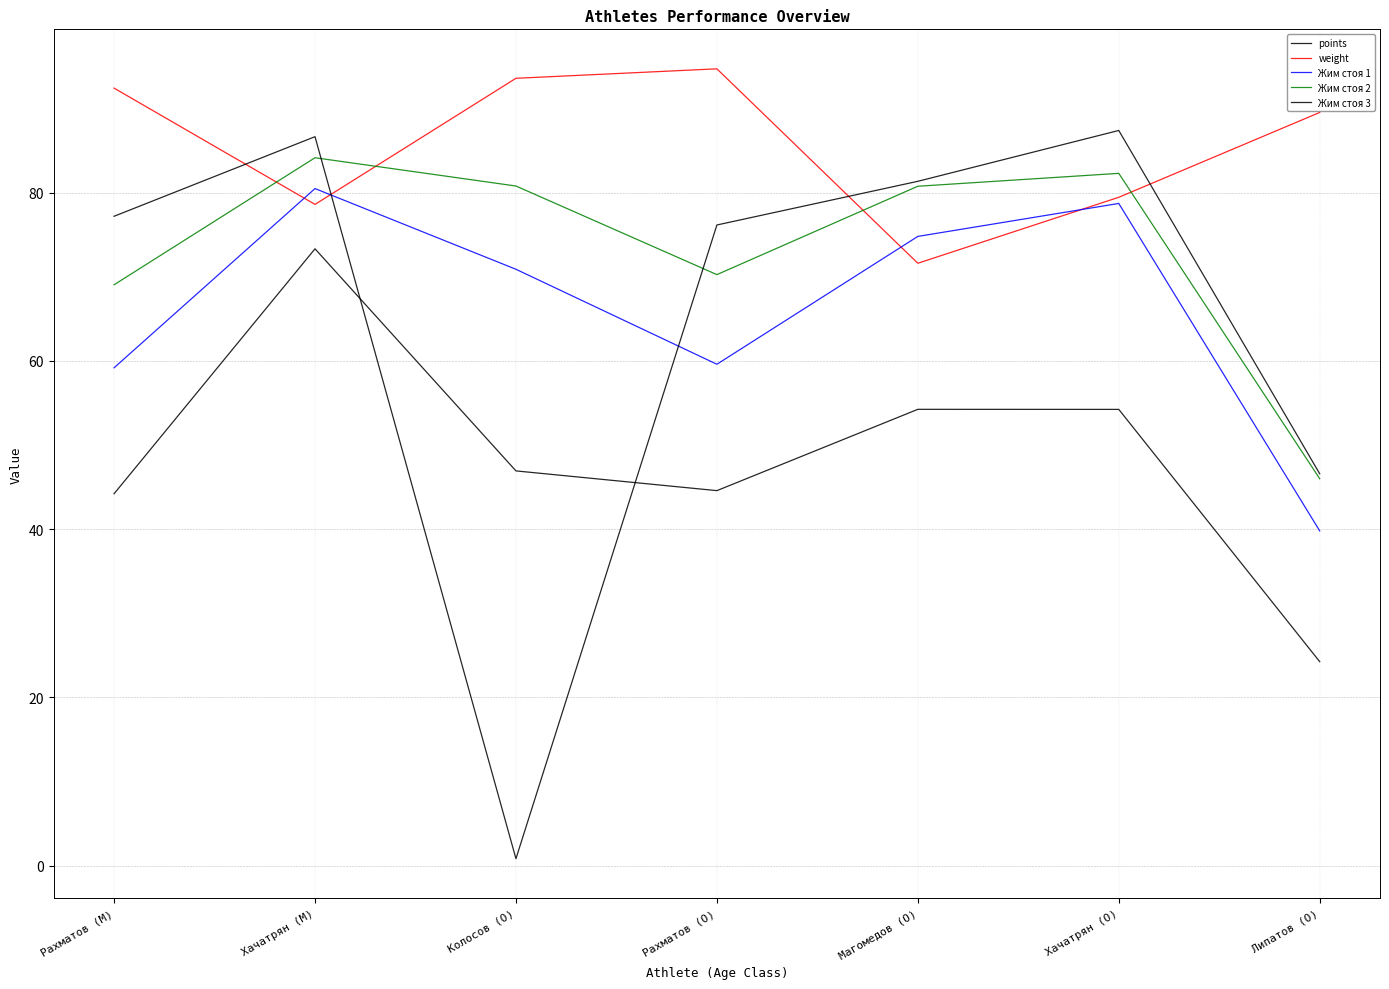

Is the value of points at Хачатрян (M) greater than the value of weight at Хачатрян (M)?

No